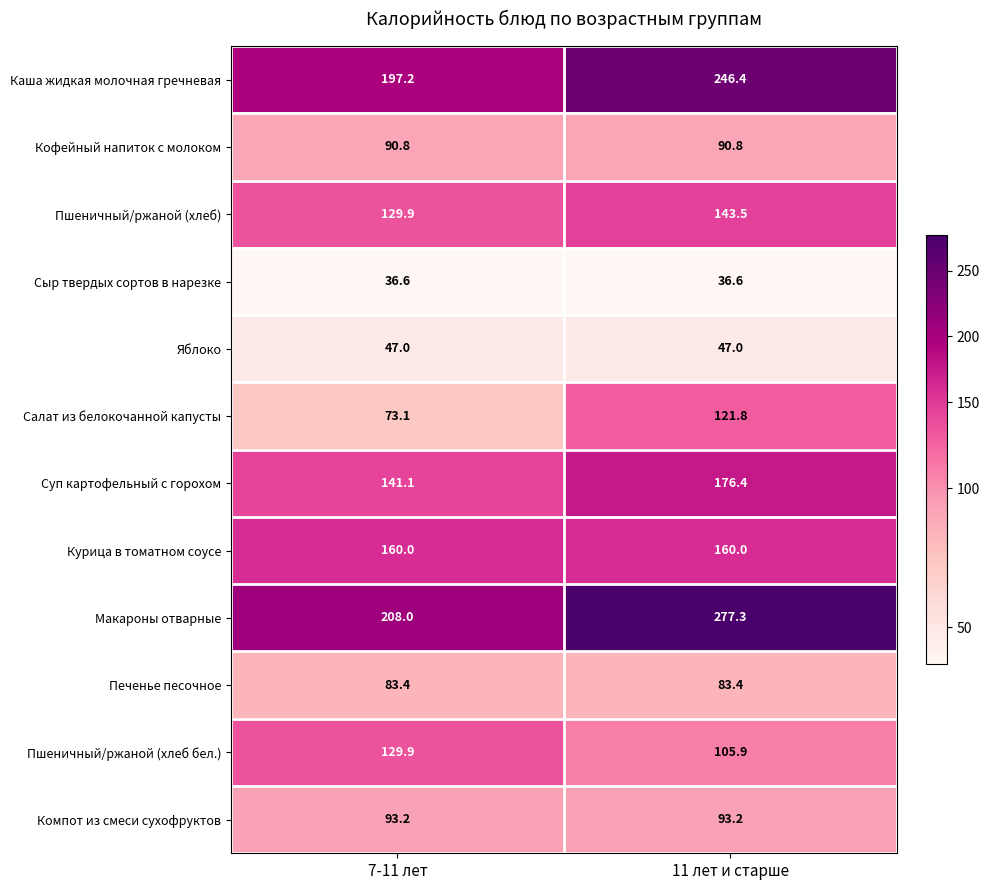

Which label corresponds to the largest value in the chart?

11 лет и старше